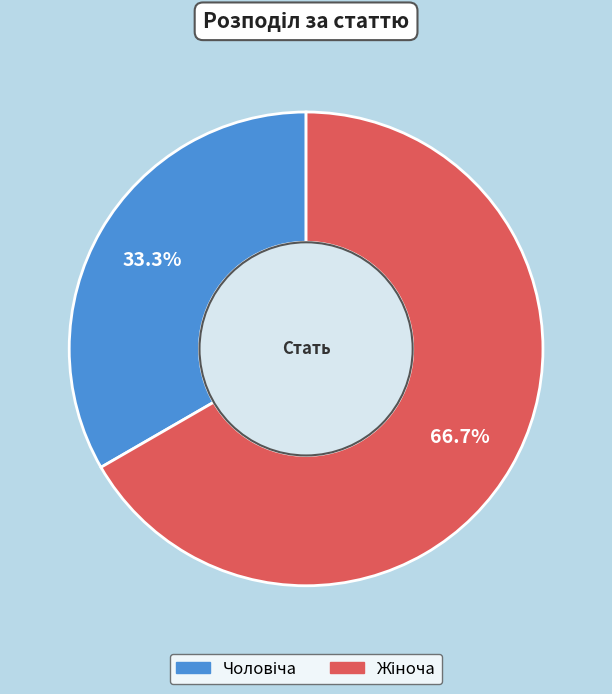

To the nearest percent, what is the average slice percentage?

50%